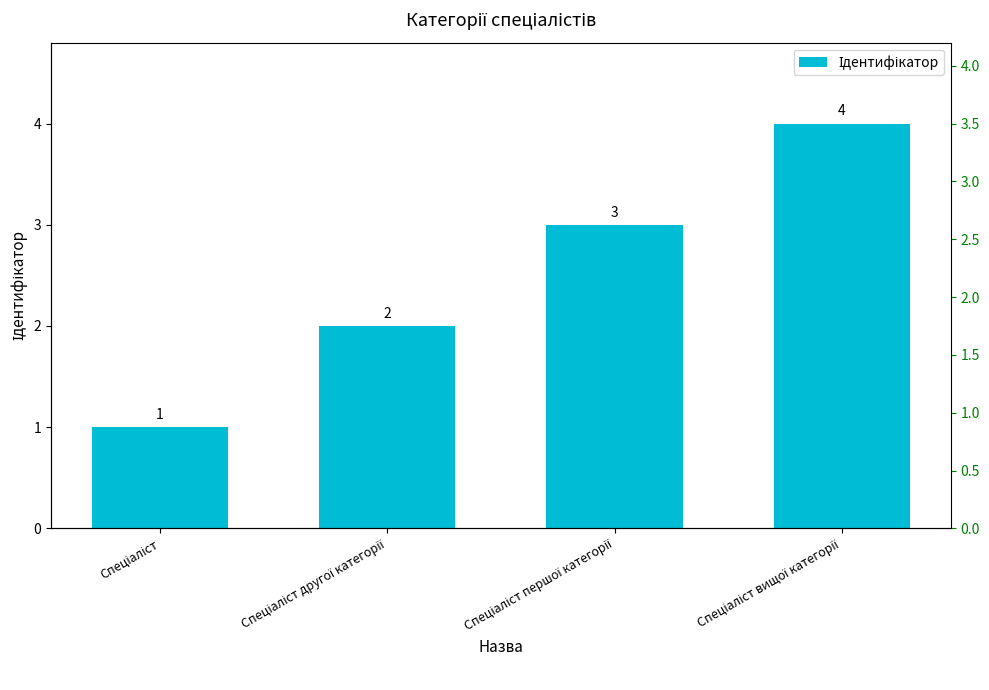

Is it true that the value at Спеціаліст вищої категорії is 6?

False